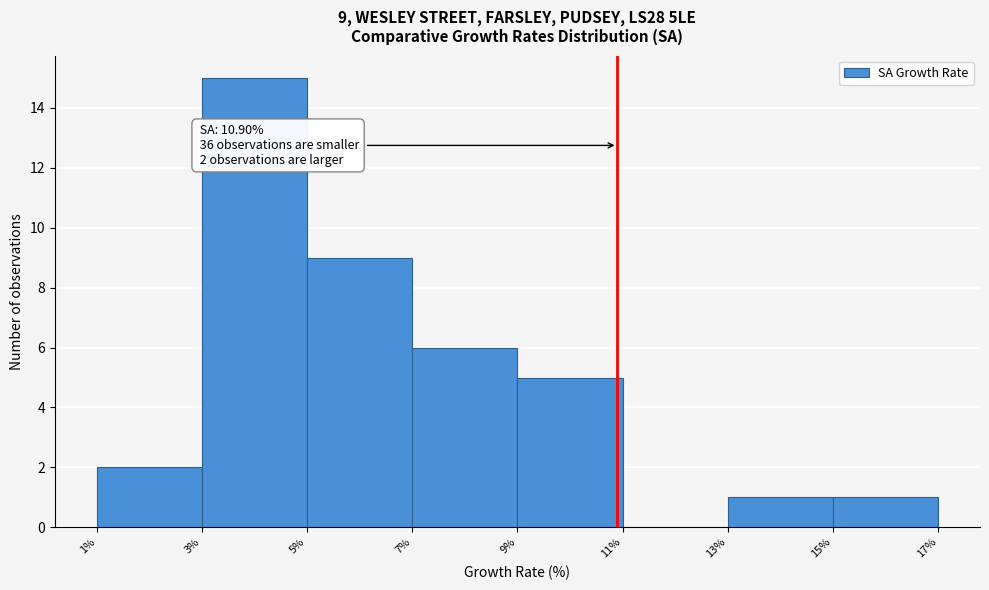

Over which range of the x-axis is the bar tallest?

3% to 5%